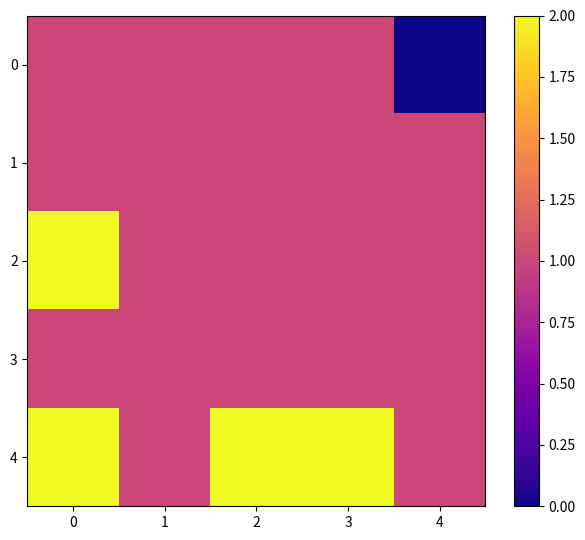

What is the spread (max minus min) of values at 3?

1